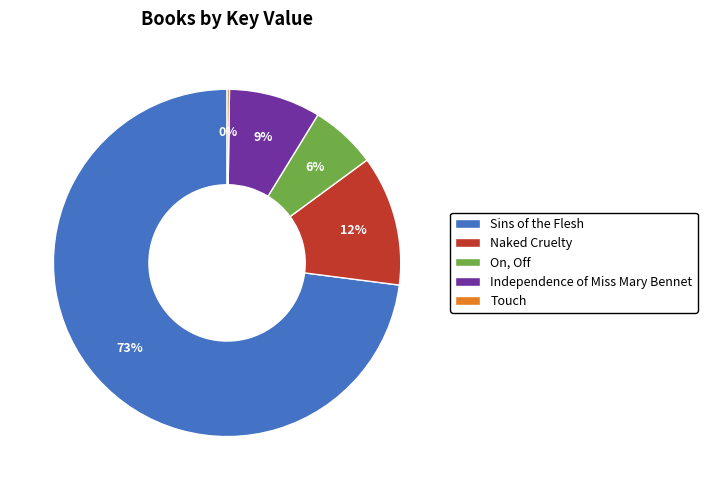

Which category has the biggest portion of the pie?

Sins of the Flesh